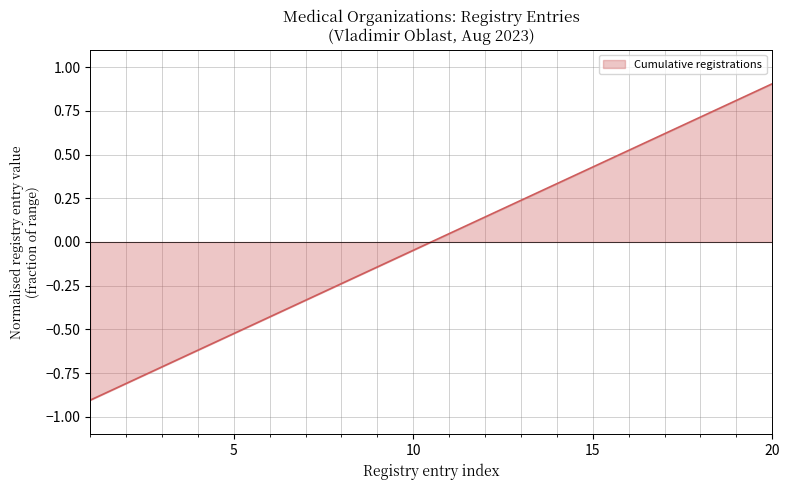

What is the greatest value displayed?

0.9